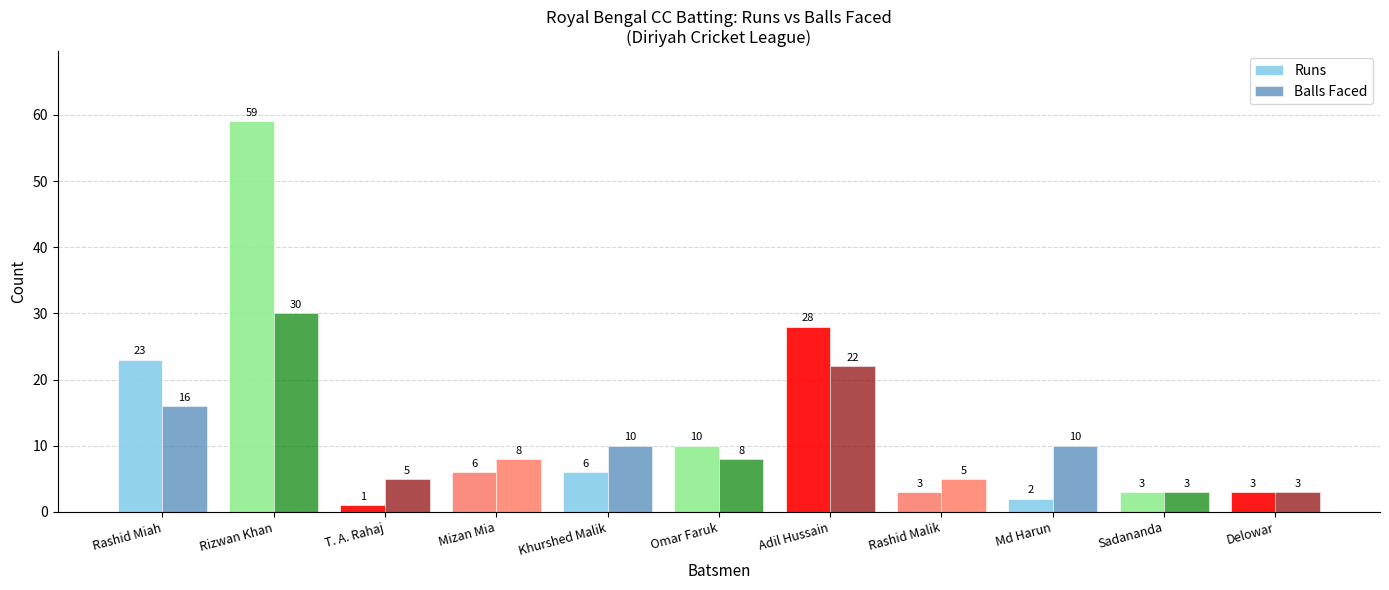

What is the label of the 11th bar from the left?

Delowar